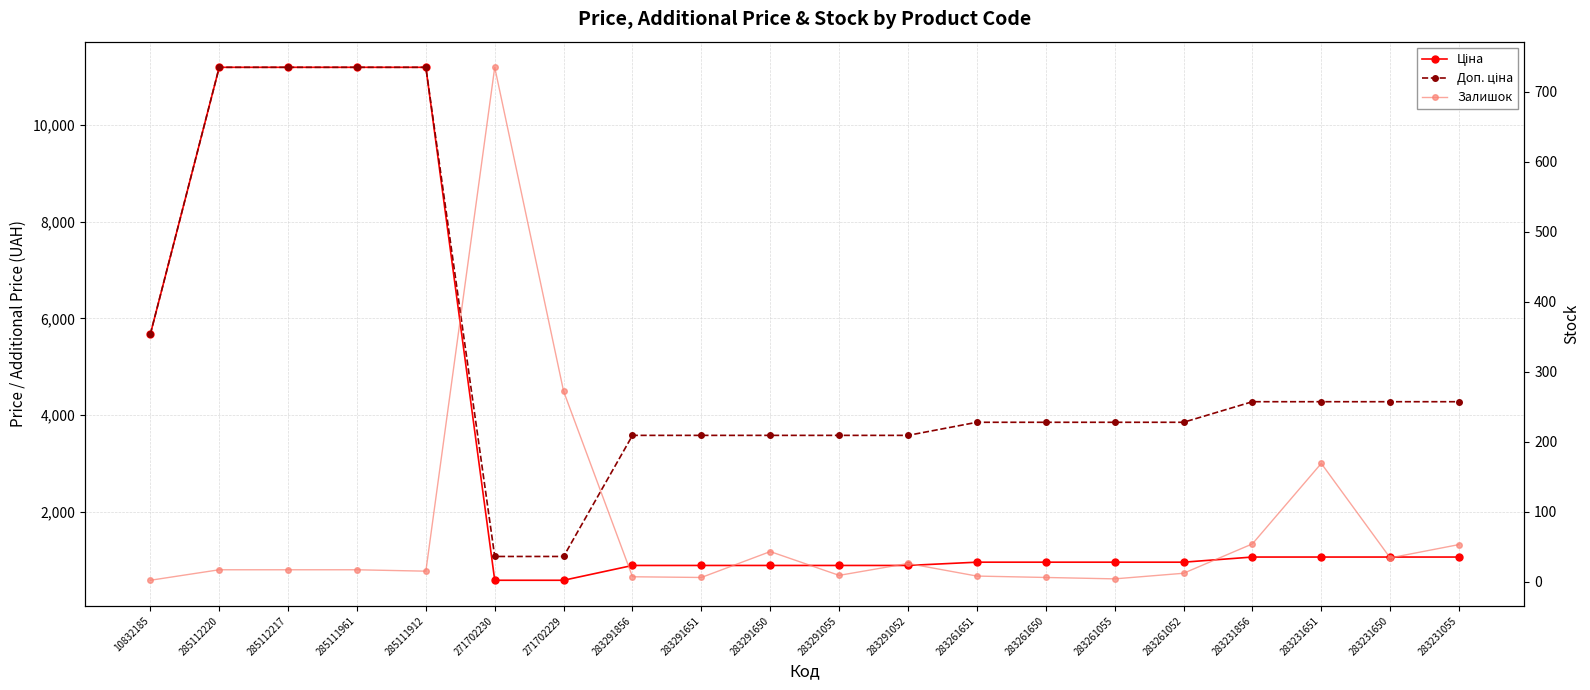

What are all the series names shown in the legend?

Ціна, Доп. ціна, Залишок